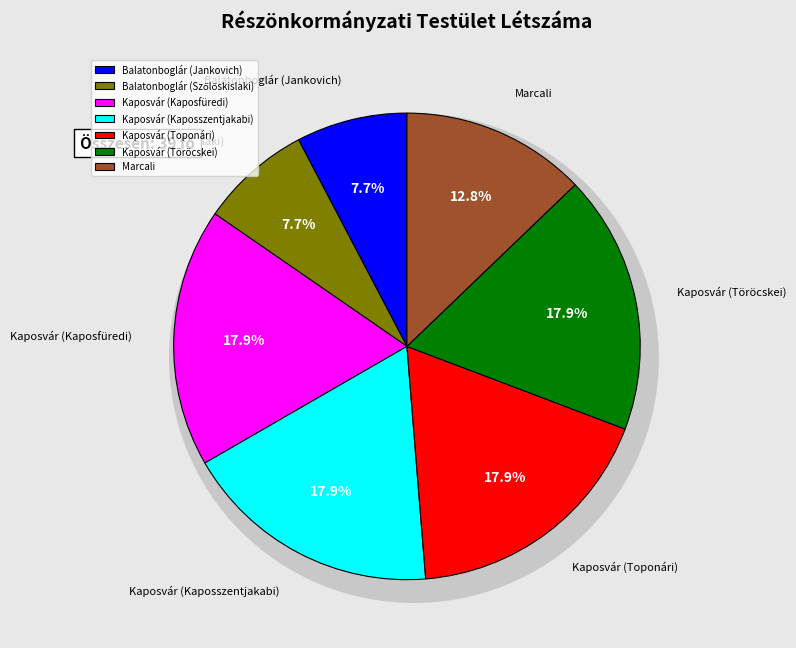

To the nearest percent, what portion does Marcali represent?

13%